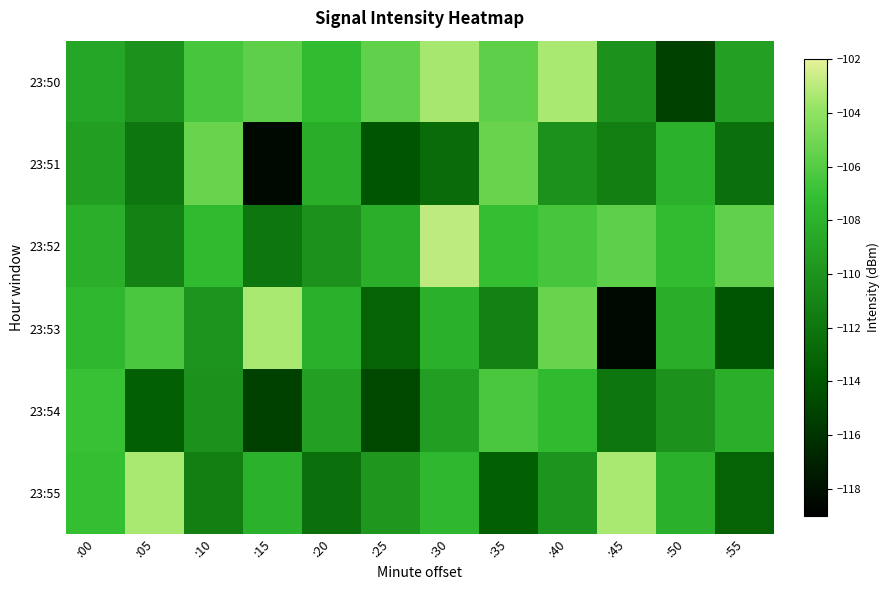

At which category is the sum across all series the highest?

:40